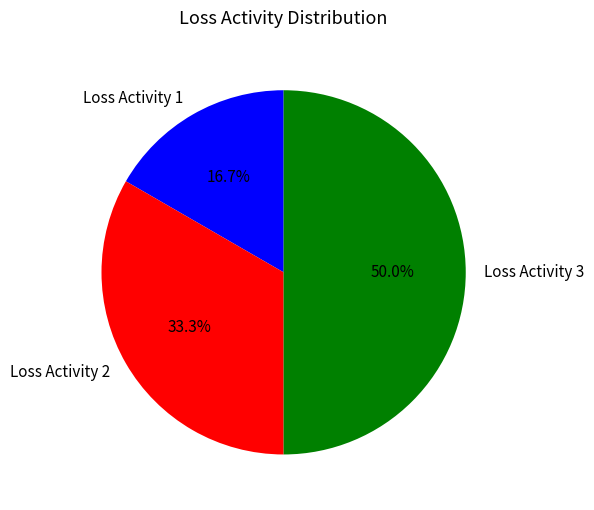

Rank the categories by value from highest to lowest.

Loss Activity 3, Loss Activity 2, Loss Activity 1